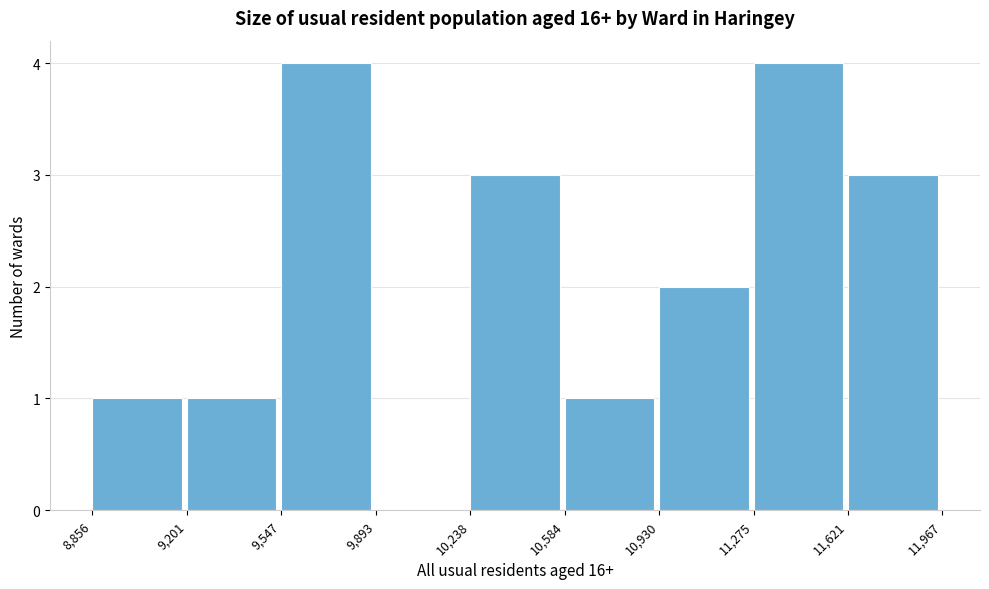

Reading left to right, list every bar in this chart as the range it spans on the x-axis followed by its height. The values are not printed on the chart, so give them approximately, as read against the axis.

8,856 to 9,201: 1
9,201 to 9,547: 1
9,547 to 9,893: 4
9,893 to 10,238: 0
10,238 to 10,584: 3
10,584 to 10,930: 1
10,930 to 11,275: 2
11,275 to 11,621: 4
11,621 to 11,967: 3